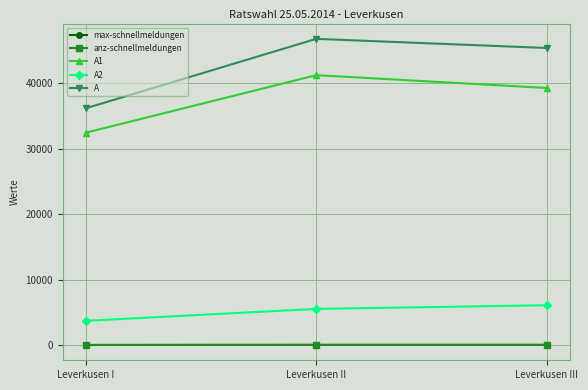

The A series shows 12078 at Leverkusen II. True or false?

False